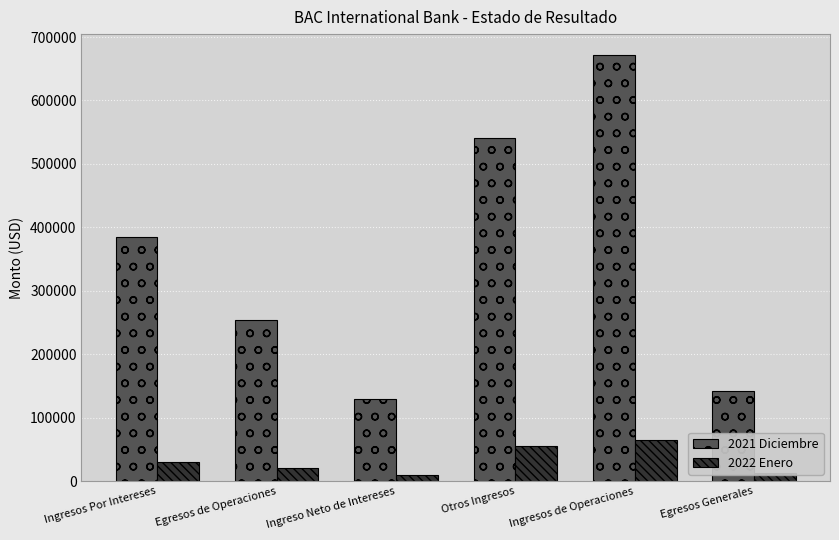

What is the sum of all 2022 Enero values?

193626.0